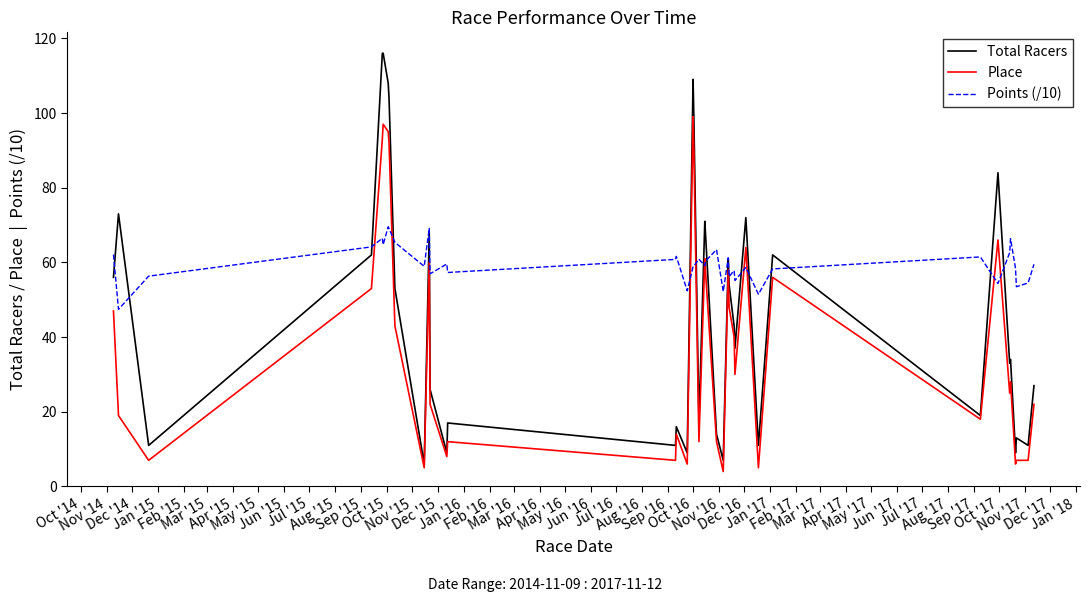

Which series has the largest range (max minus min)?

Total Racers